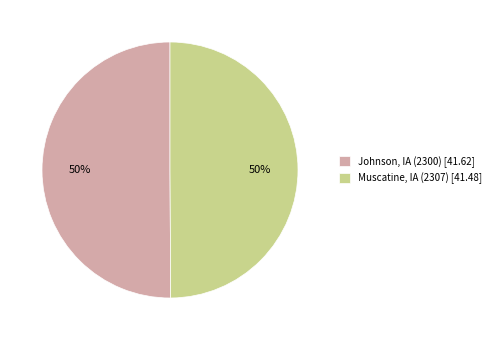

Is it true that Muscatine, IA (2307) [41.48] is 50% of the pie?

True